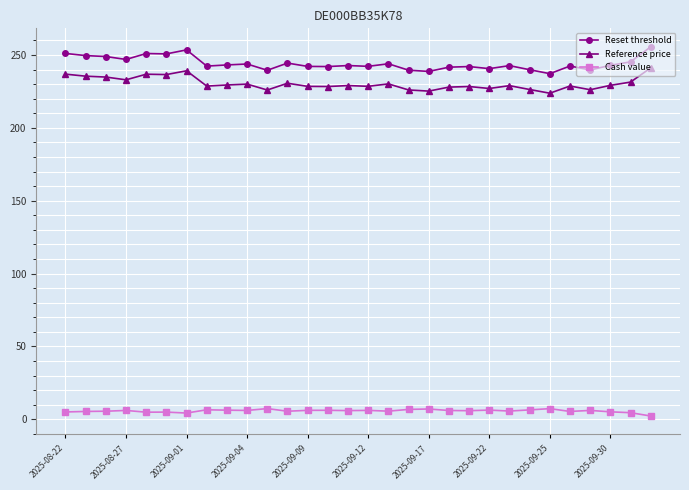

How many lines are shown in the chart?

3